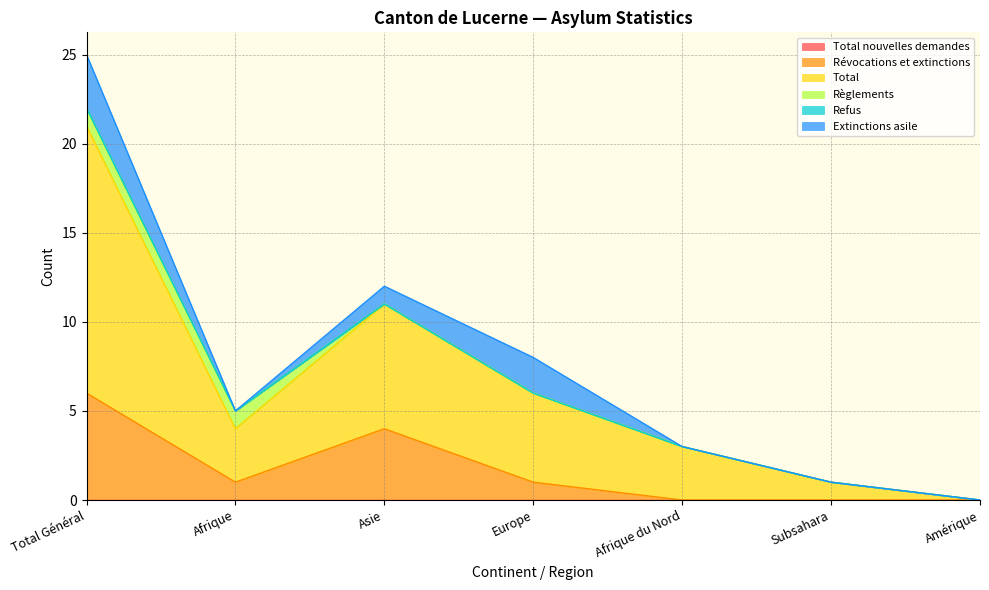

Reading left to right, what are all the values shown in this chart?

Total nouvelles demandes: 0	0	0	0	0	0	0
Révocations et extinctions: 6	1	4	1	0	0	0
Total: 15	3	7	5	3	1	0
Règlements: 1	1	0	0	0	0	0
Refus: 0	0	0	0	0	0	0
Extinctions asile: 3	0	1	2	0	0	0